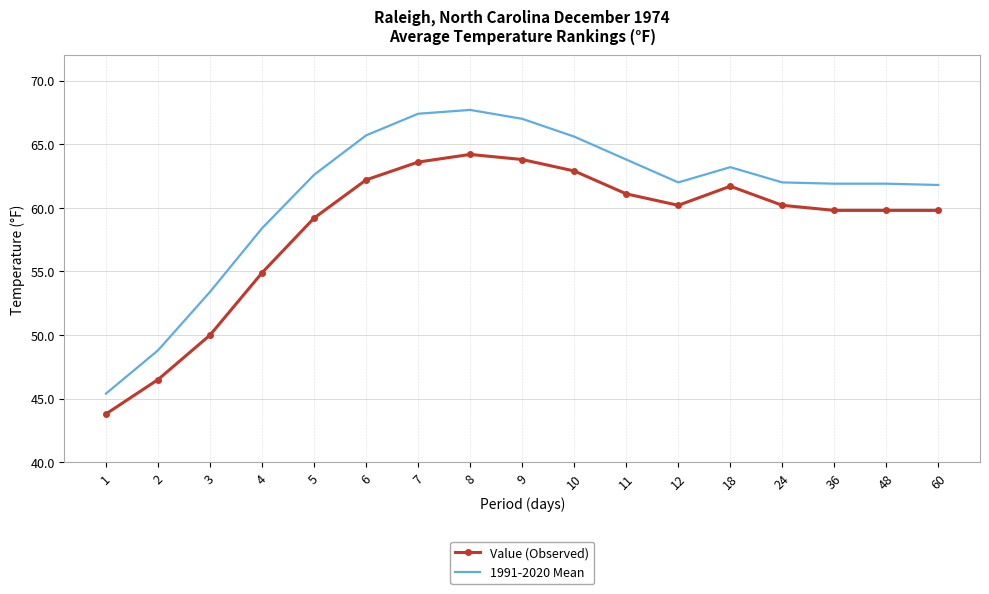

What is the difference between the highest and lowest values at 48?

2.1